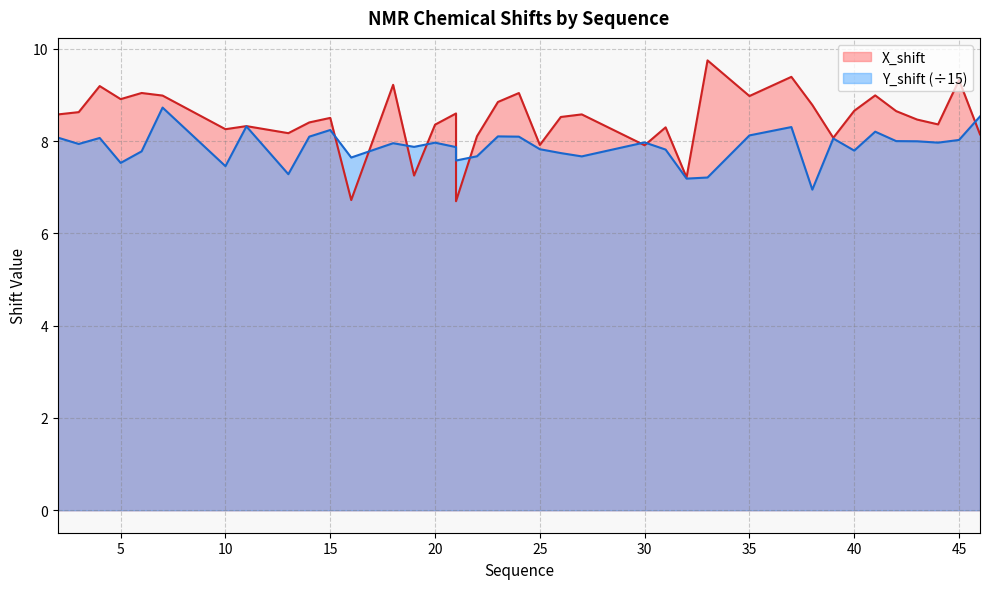

The value of X_shift at 18 is 9.2. True or false?

True